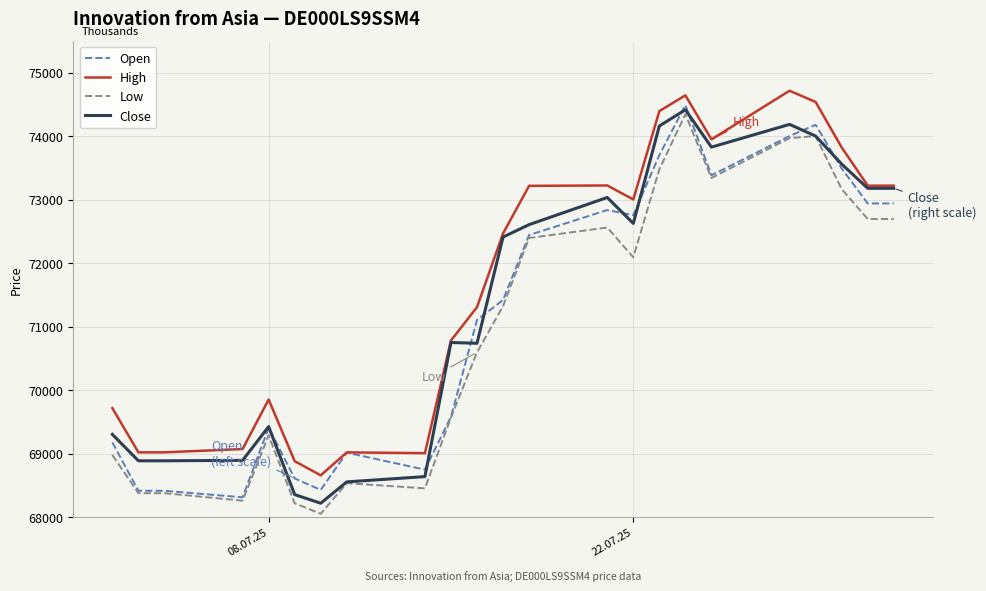

What is the greatest value displayed?

74714